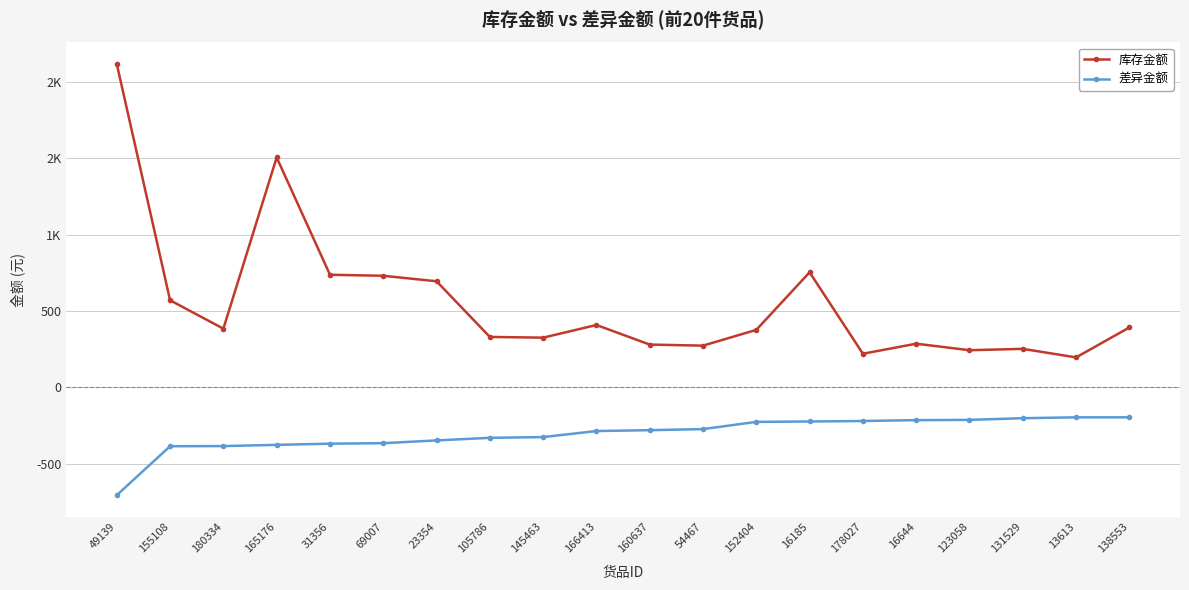

At which category is the sum across all series the highest?

49139